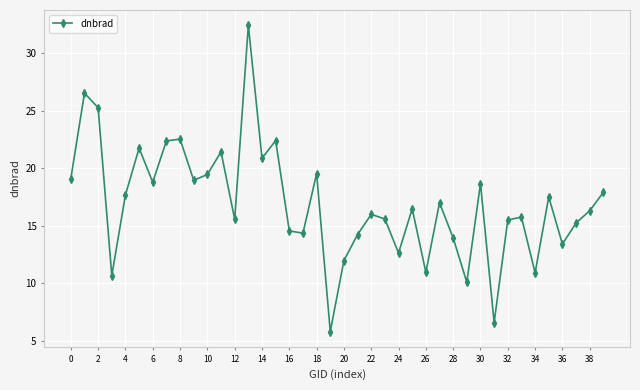

How many points are lower than both their immediate neighbors (excluding endpoints)?

13